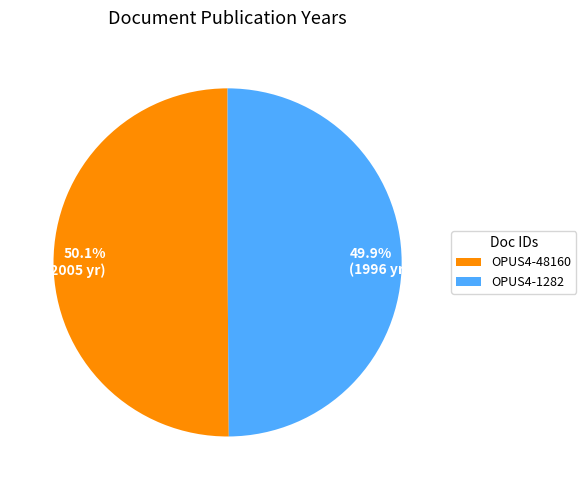

Approximately how many times larger is the value at OPUS4-48160 compared to OPUS4-1282?

1.0